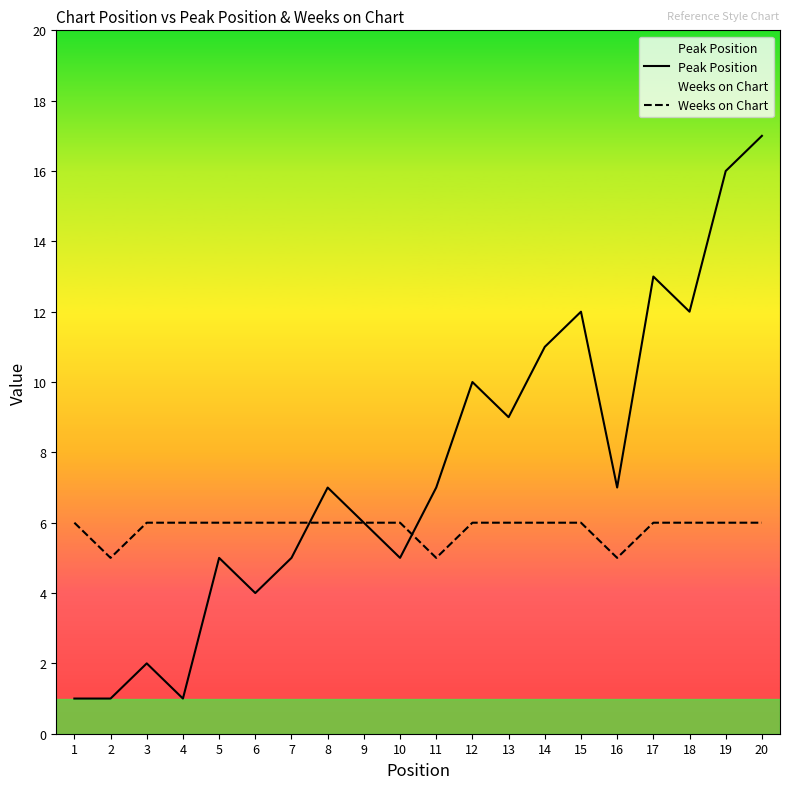

True or false: Peak Position has a value of 2 at 5.

False